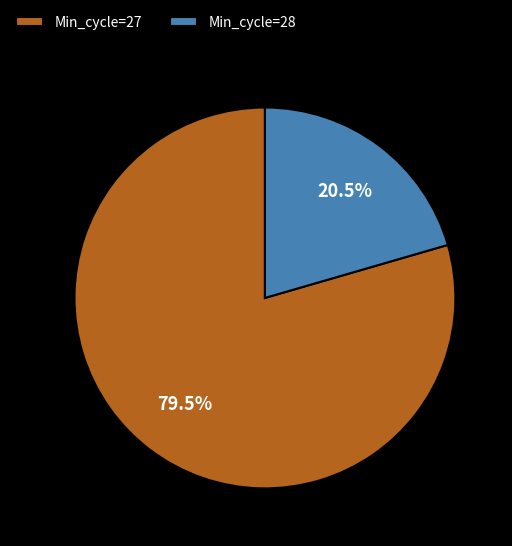

Is there any slice that represents more than half of the pie?

Yes